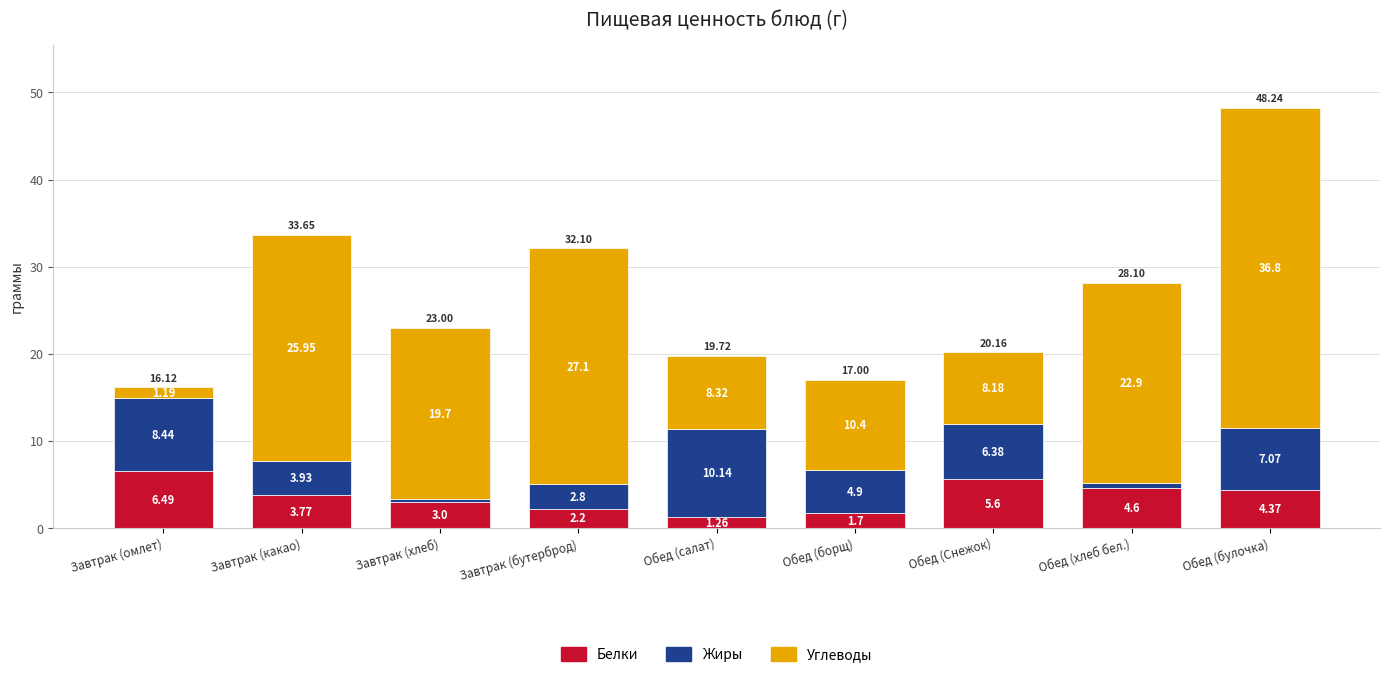

What is the total value across all series at Завтрак (хлеб)?

23.0